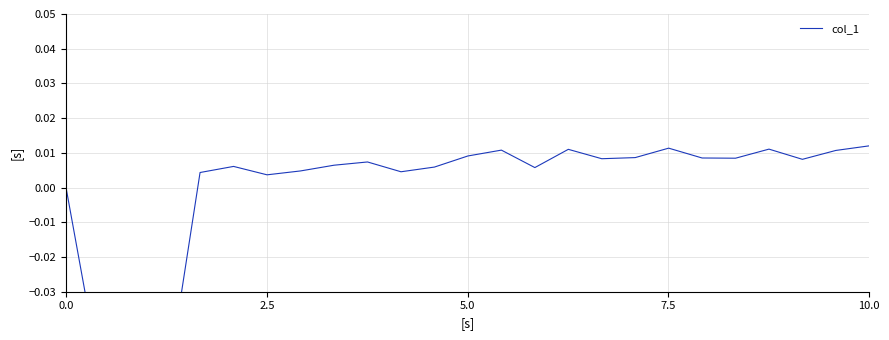

Reading right to left, transcribe all the data shown in this chart.

0.0	0.0	0.0	0.0	0.0	0.0	0.0	0.0	0.0	0.0	0.0	0.0	0.0	0.0	0.0	0.0	0.0	0.0	0.0	0.0	0.0	-0.1	-0.1	-0.1	0.0